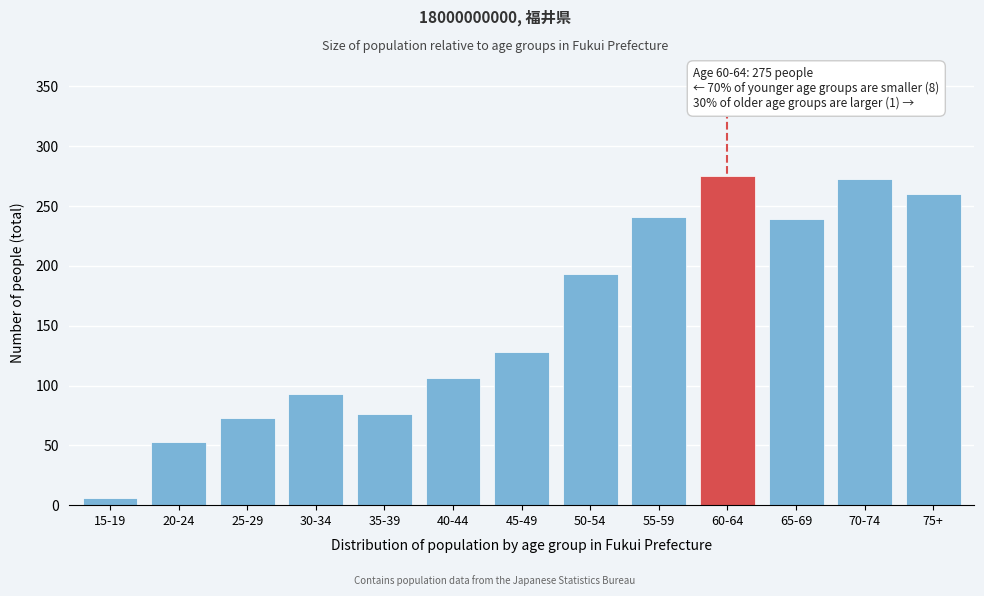

Reading left to right, list all the values displayed in this chart.

15-19=6	20-24=53	25-29=73	30-34=93	35-39=76	40-44=106	45-49=128	50-54=193	55-59=241	60-64=275	65-69=239	70-74=273	75+=260